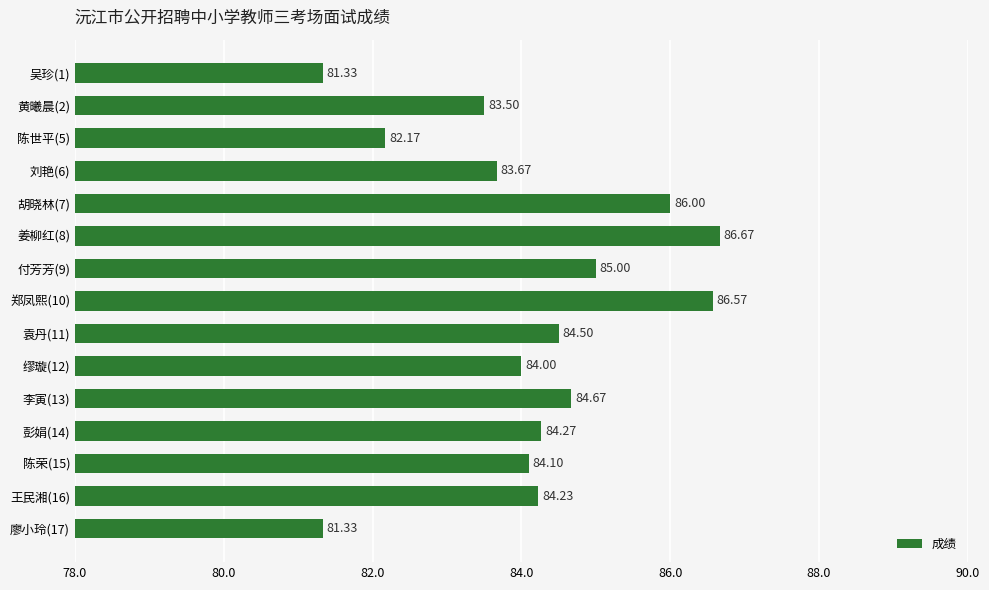

What is the ratio of the value at 黄曦晨(2) to the value at 付芳芳(9)?

1.0